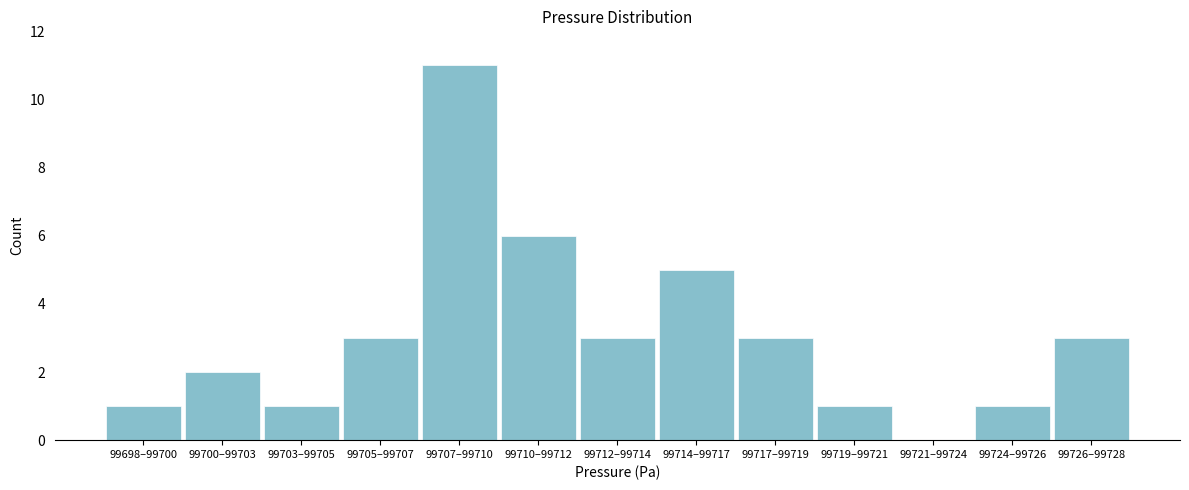

Reading left to right, transcribe all the data shown in this chart.

99698–99700=1	99700–99703=2	99703–99705=1	99705–99707=3	99707–99710=11	99710–99712=6	99712–99714=3	99714–99717=5	99717–99719=3	99719–99721=1	99721–99724=0	99724–99726=1	99726–99728=3